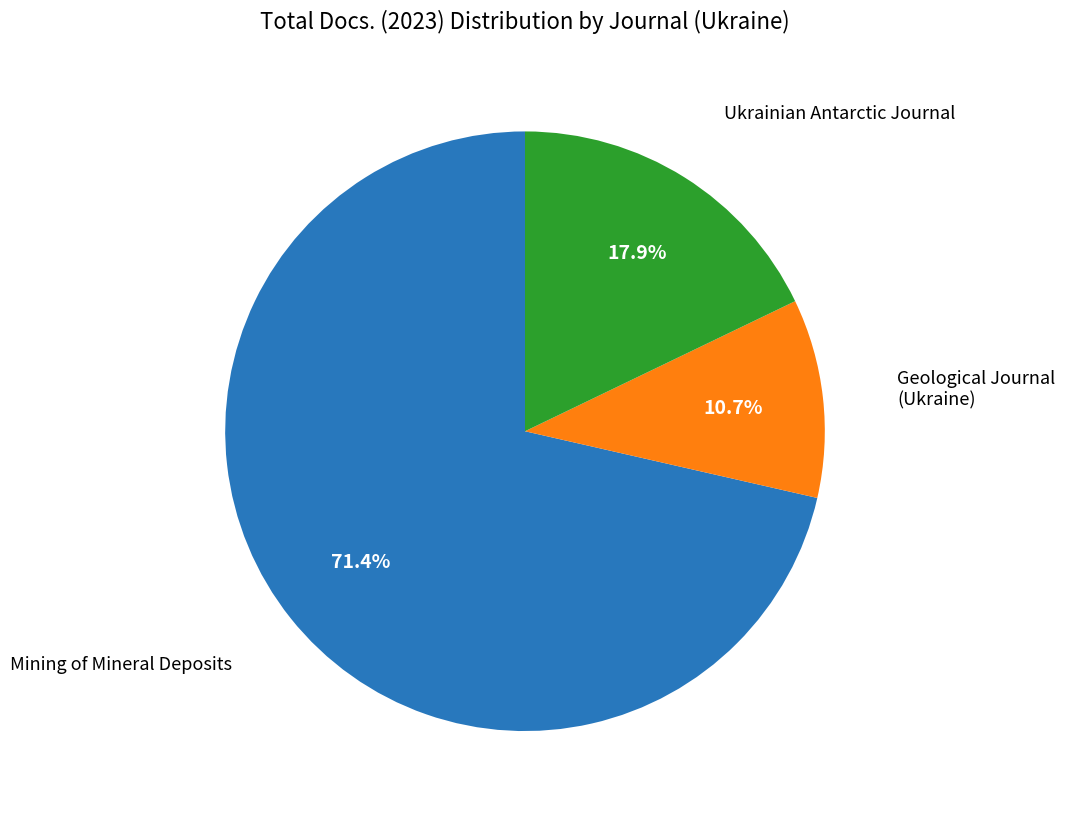

Between Geological Journal (Ukraine) and Mining of Mineral Deposits, which is larger?

Mining of Mineral Deposits